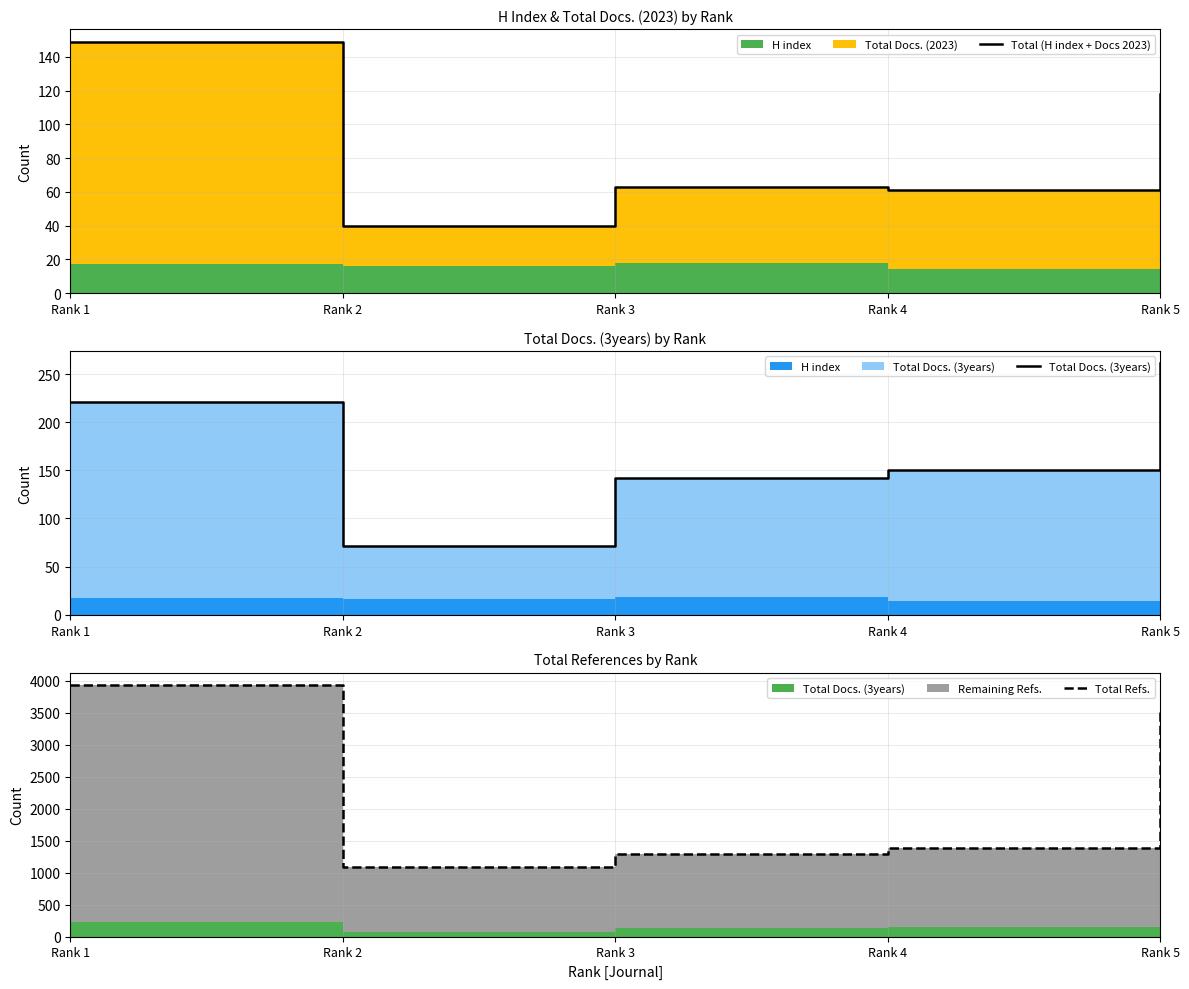

The Total (H index + Docs 2023) series shows 149 at Rank 1. True or false?

True